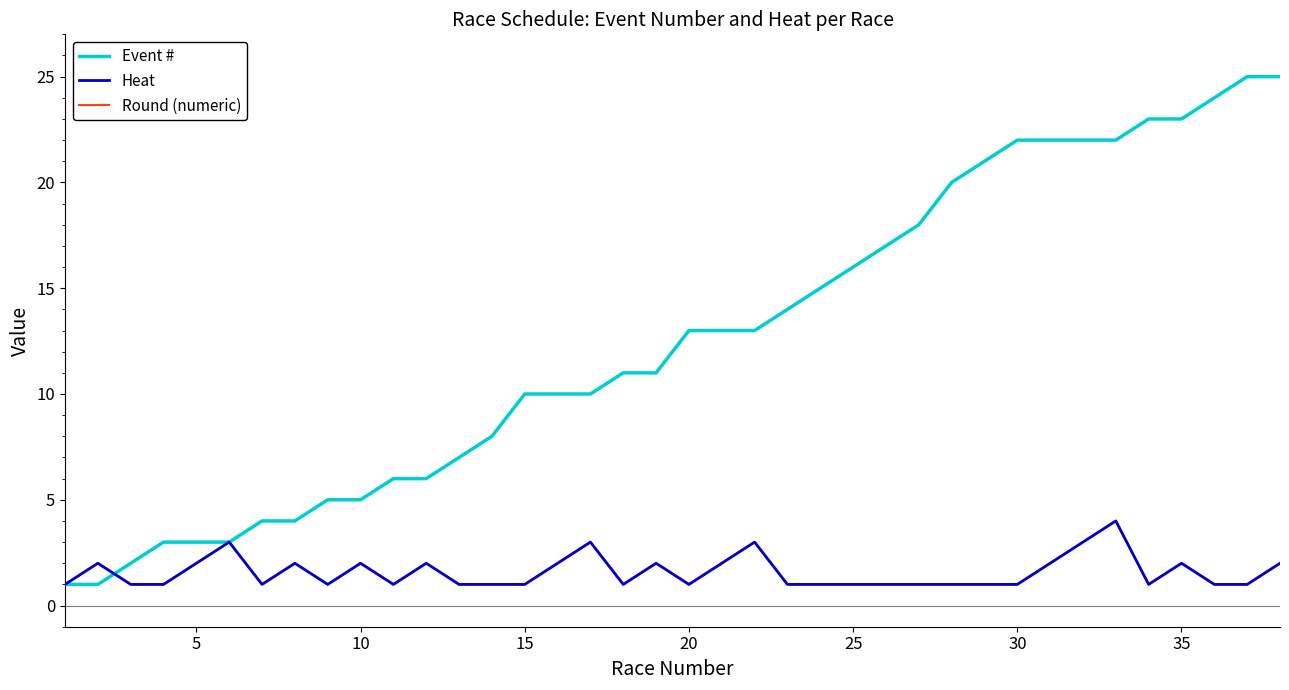

Does the chart have visible grid lines?

No